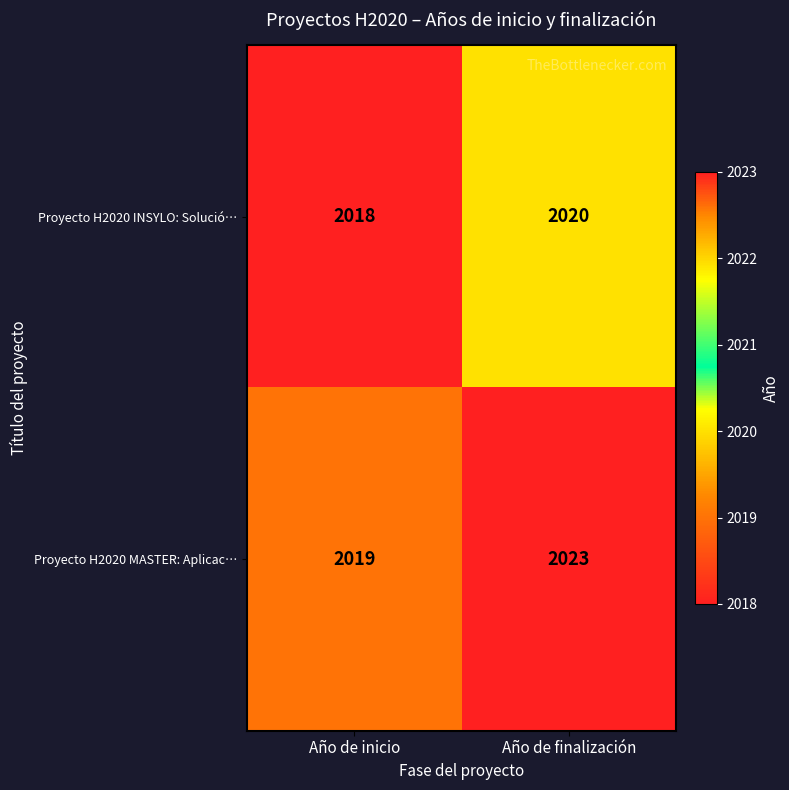

Which label corresponds to the largest value in the chart?

Año de finalización